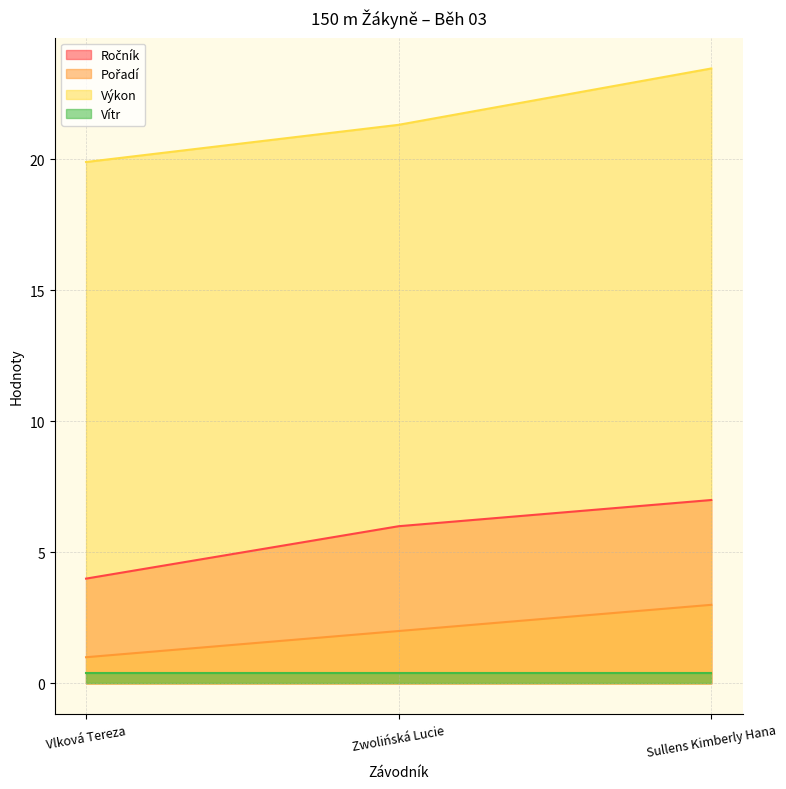

How many data points in Výkon are less than 21?

1